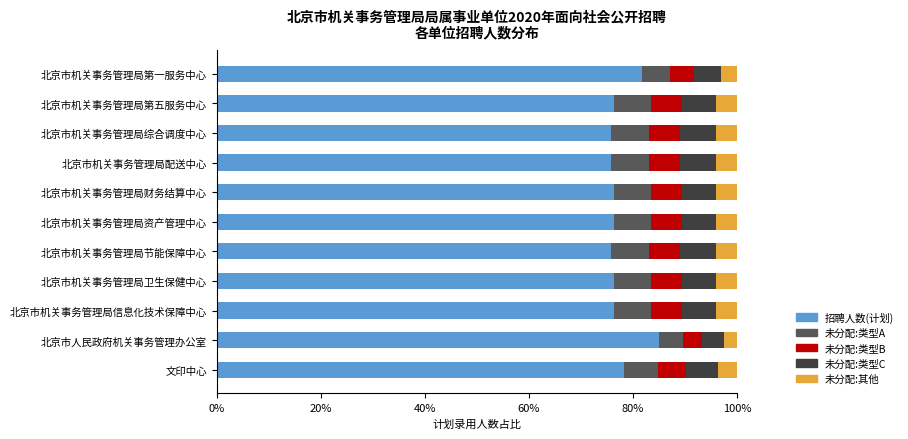

What are all the series names shown in the legend?

招聘人数(计划), 未分配:类型A, 未分配:类型B, 未分配:类型C, 未分配:其他